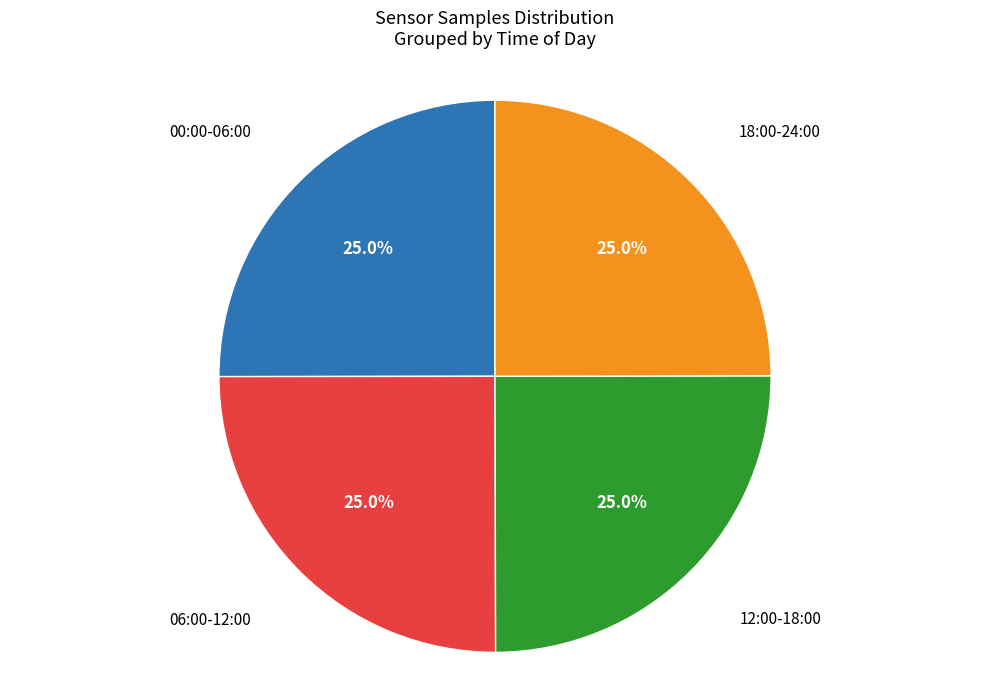

What percentage do 12:00-18:00 and 06:00-12:00 together represent?

50.0%